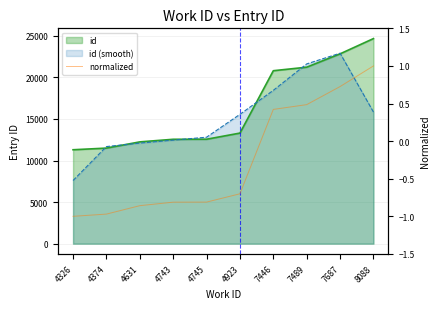

How many data points does each series have?

10